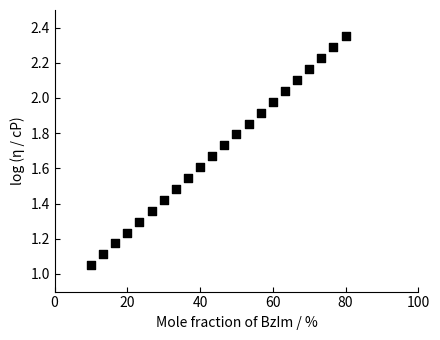

What is the range of Y values (max minus min)?

1.3